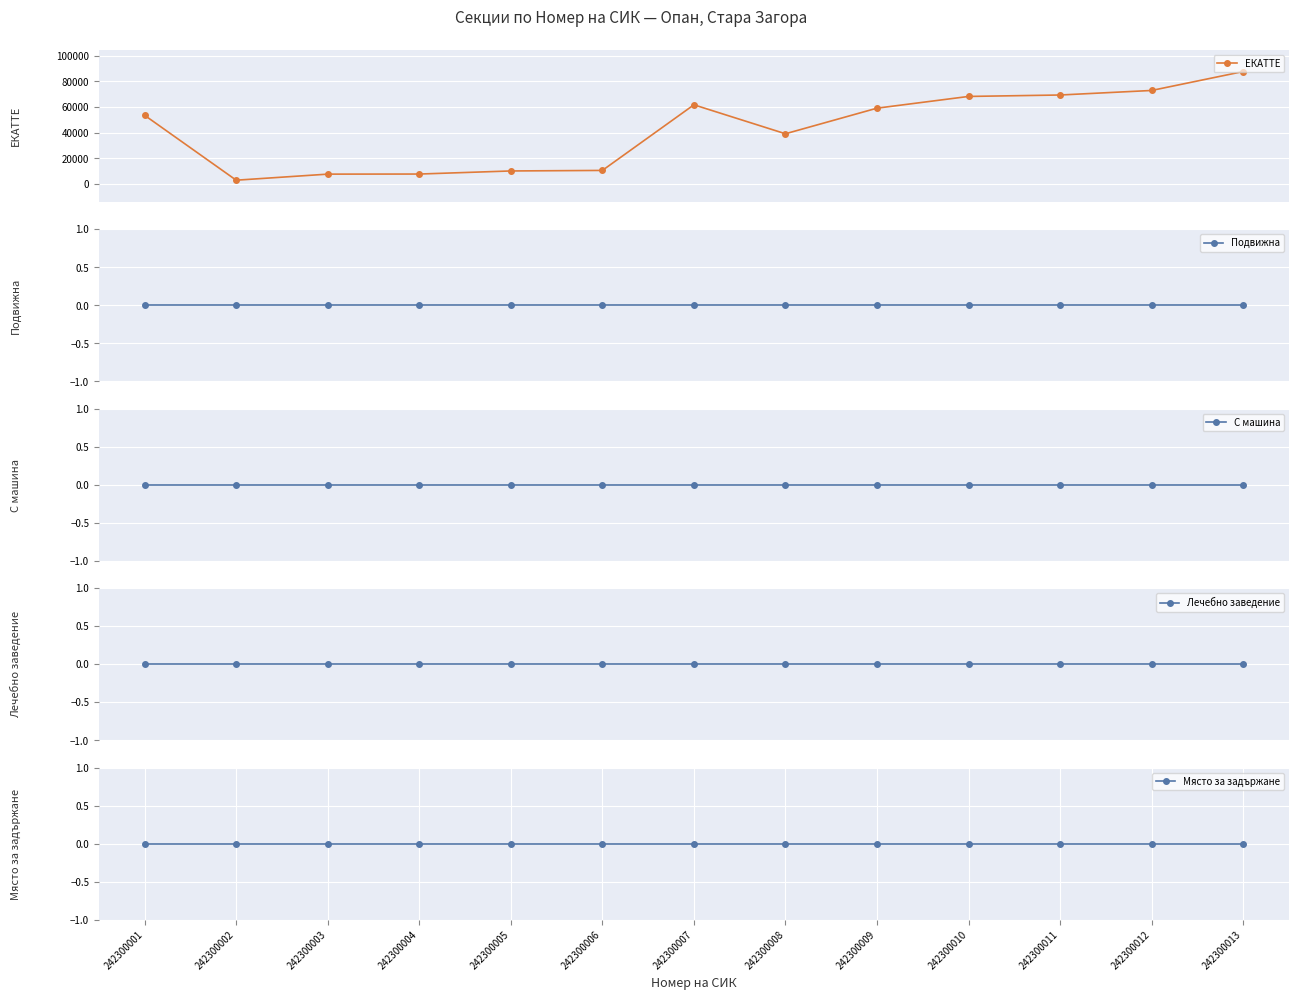

What is the total value across all series at 242300011?

69434